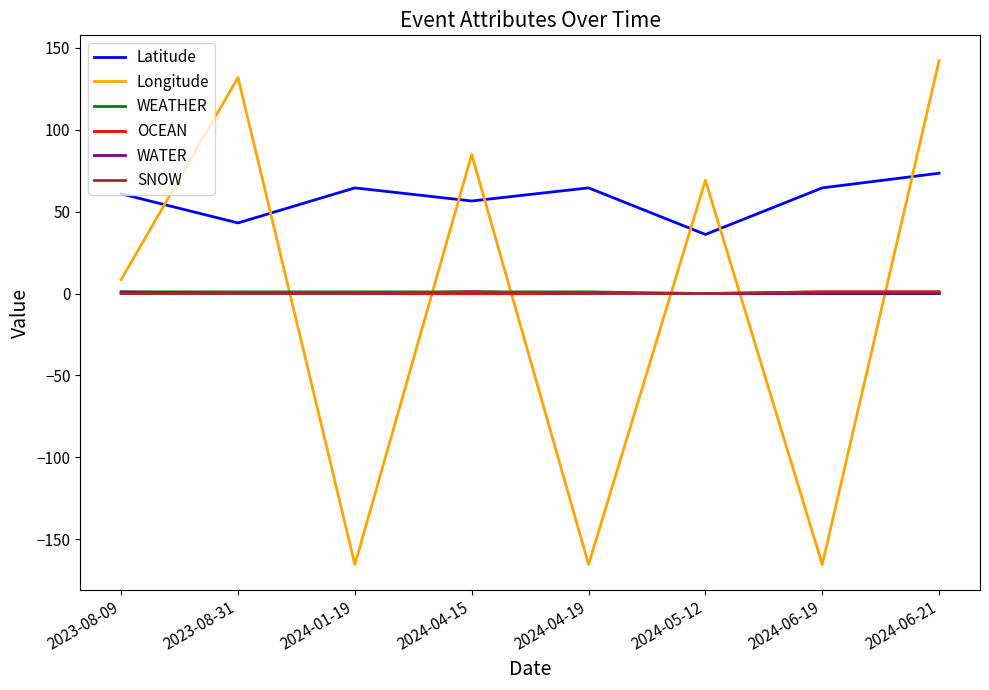

Which series has the largest range (max minus min)?

Longitude